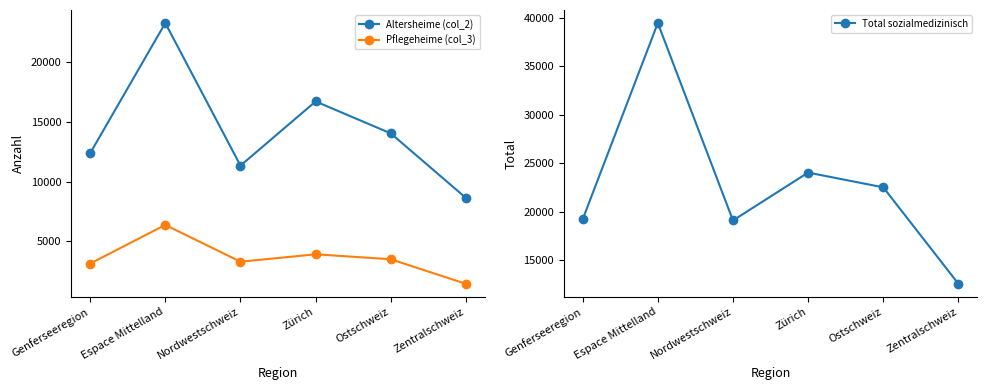

True or false: Pflegeheime (col_3) has more than 0 interior local peaks.

True